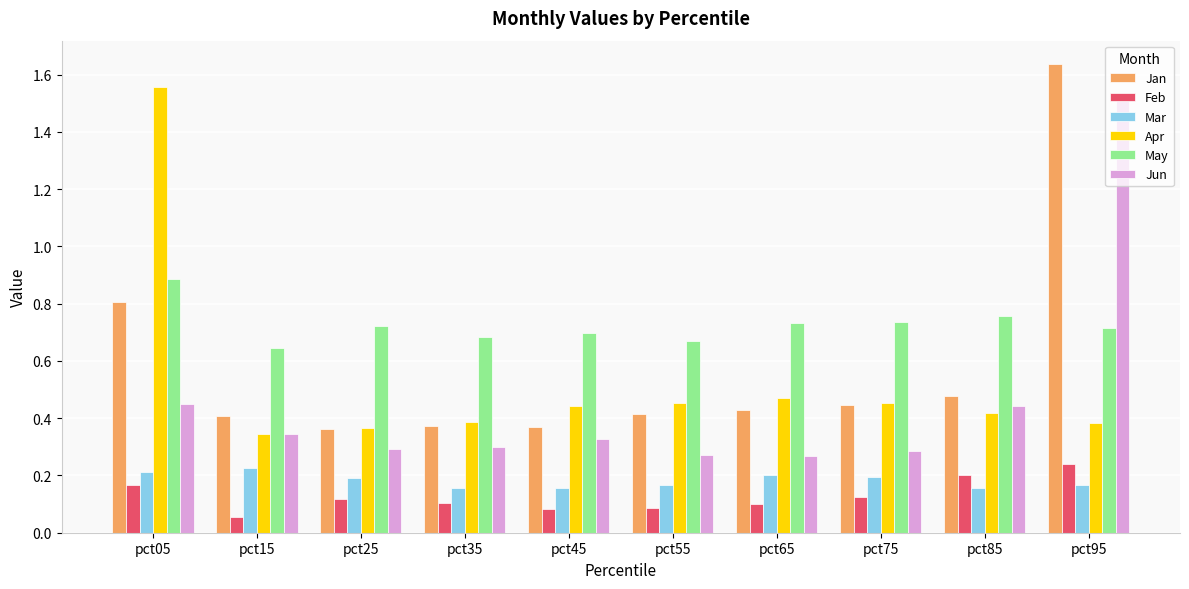

How many Jan values are between 0 and 1?

9